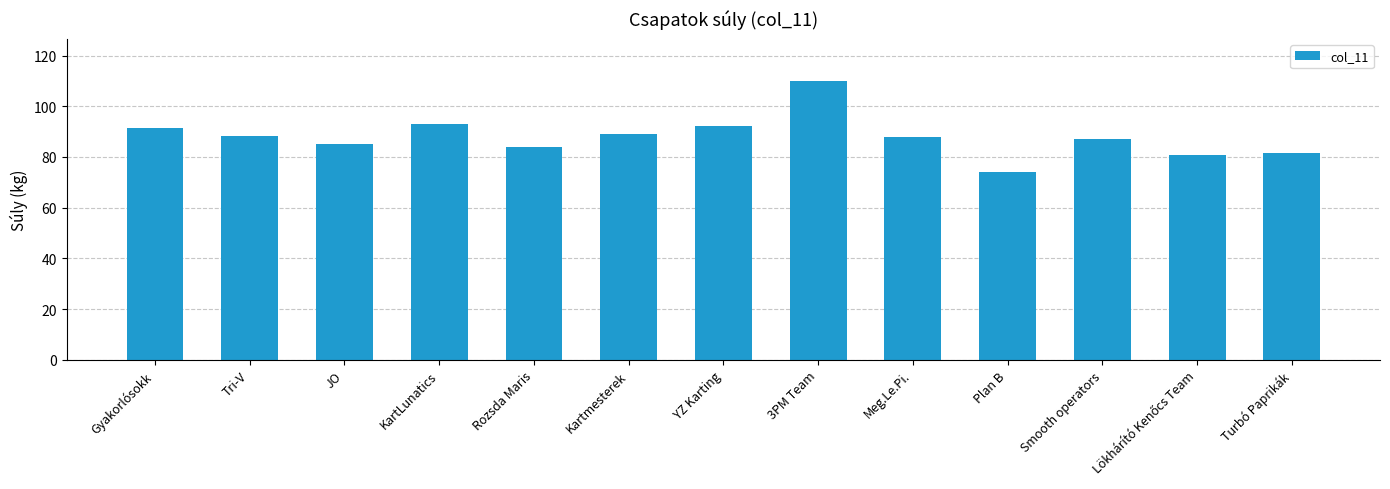

What is the difference between the maximum and minimum values?

36.0